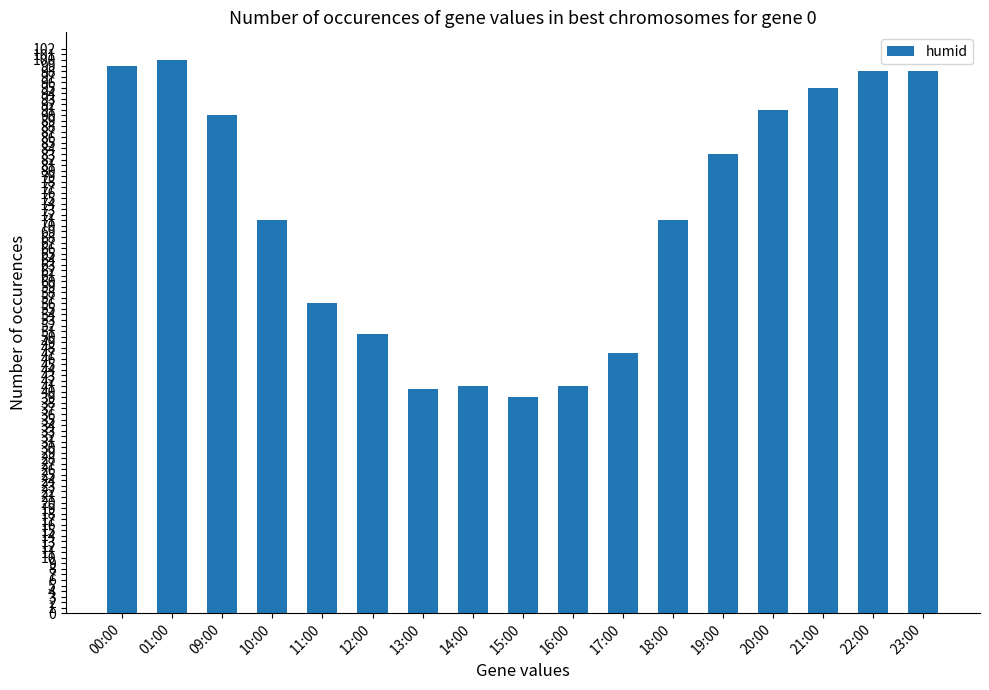

What is the value of the 9th bar from the left?

39.0